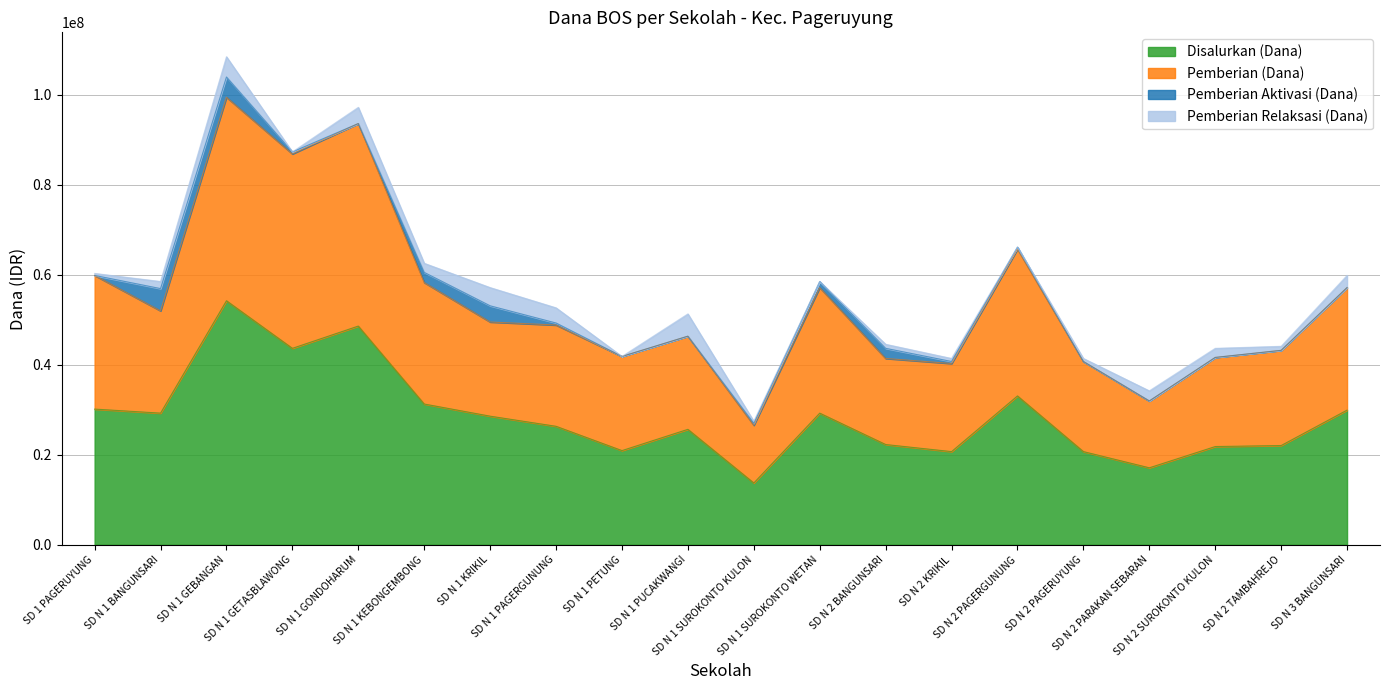

Which label corresponds to the largest value in the chart?

SD N 1 GEBANGAN